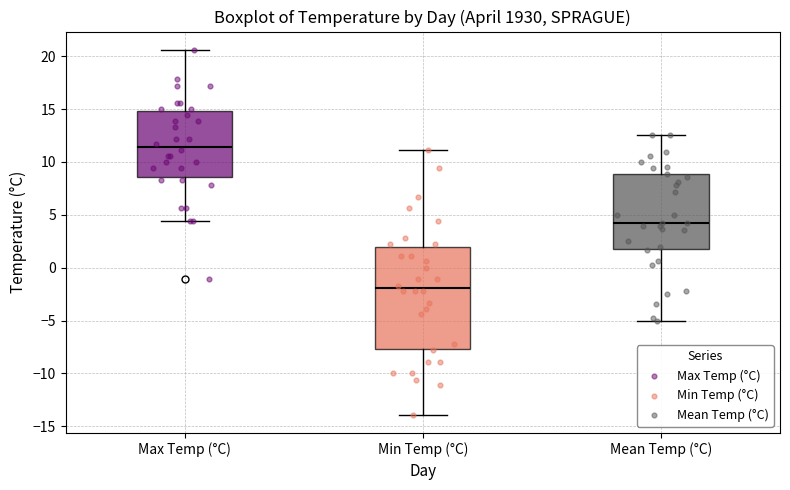

Where is the lower edge of the box for Max Temp (°C) on the y-axis? The values are not printed on the chart, so give them approximately, as read against the axis.

8.5